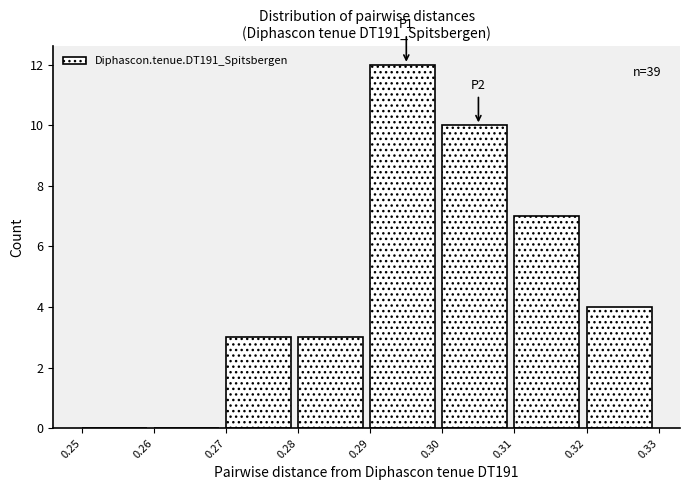

Which range on the x-axis has the tallest bar?

0.29 to 0.30